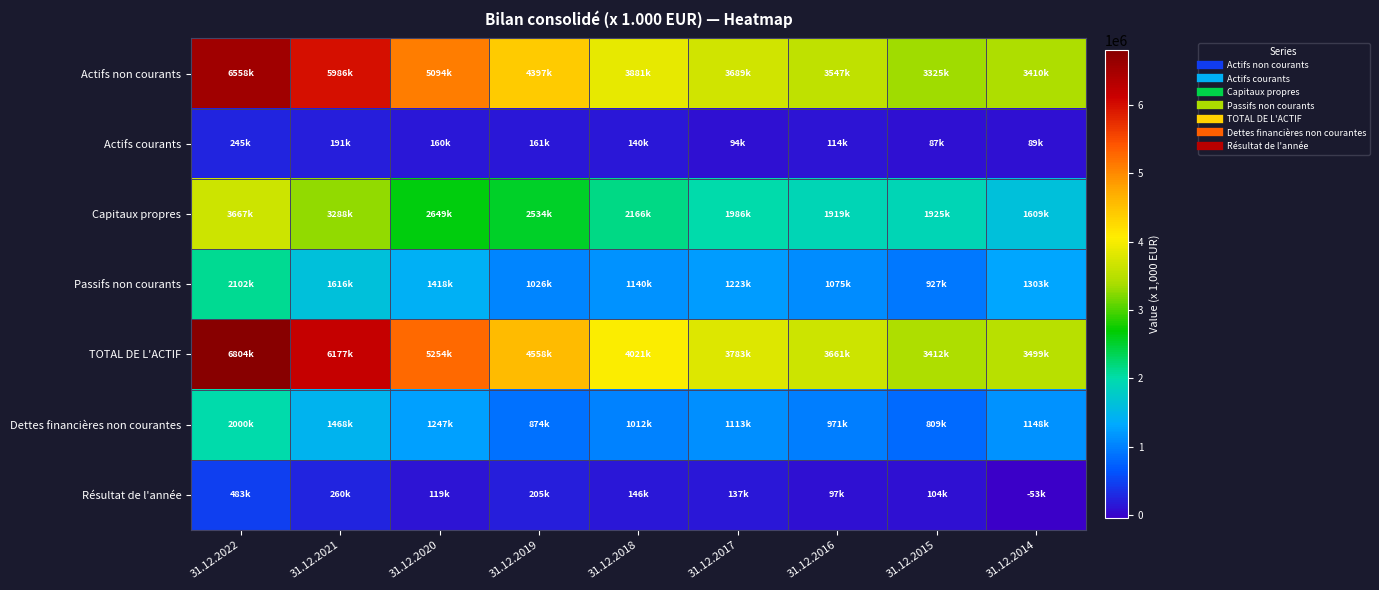

What is the total value across all series at 31.12.2017?

12024713.0